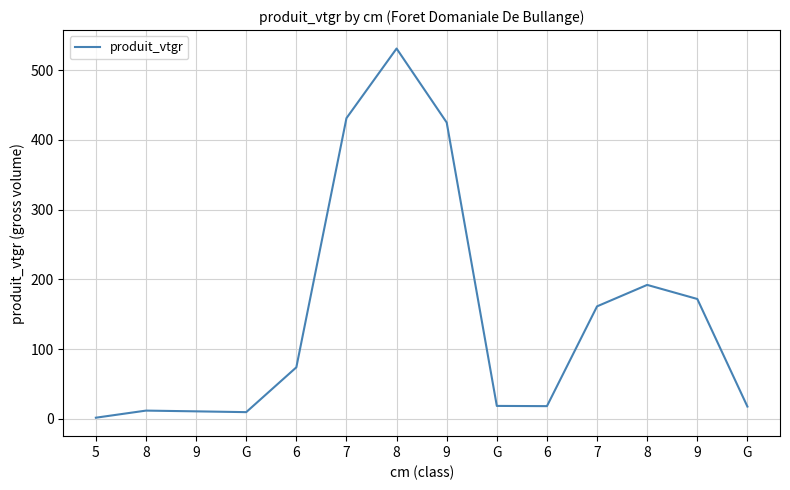

Does the chart display data point markers on the line(s)?

No